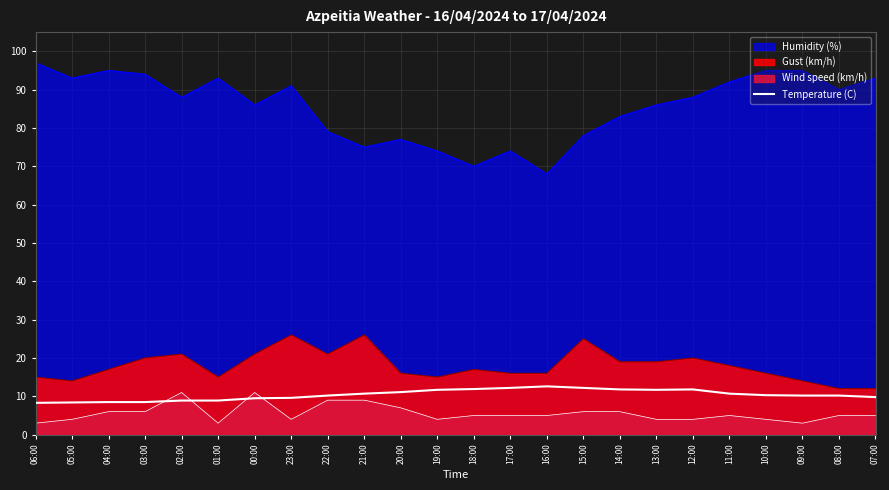

Reading left to right, extract all data points from this chart.

8.3	8.4	8.5	8.5	8.9	8.9	9.5	9.6	10.2	10.7	11.1	11.7	11.9	12.2	12.6	12.2	11.8	11.7	11.8	10.7	10.3	10.2	10.2	9.8